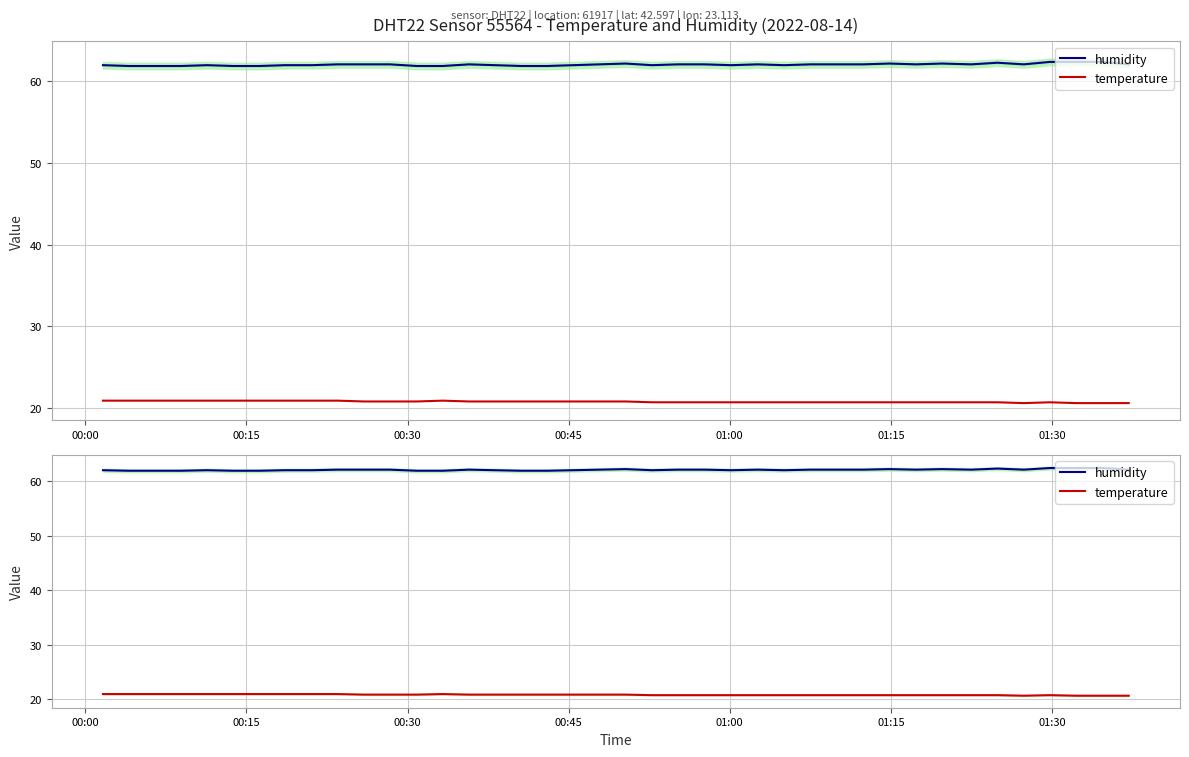

The value of humidity at 39 is 95.7. True or false?

False